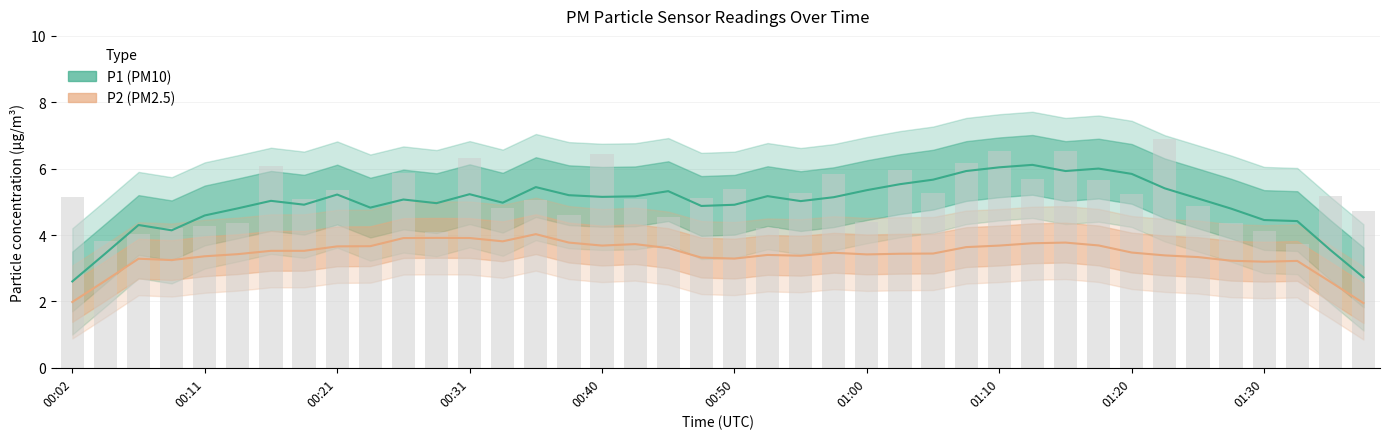

What is the approximate value of P2 (PM2.5) at 31?

3.7